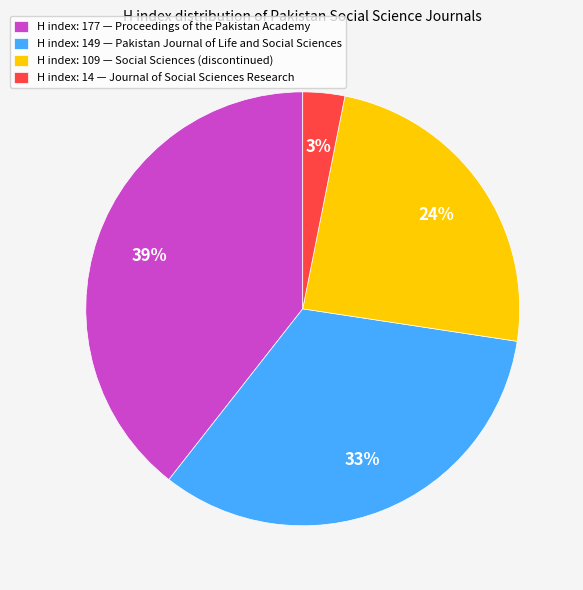

Which has a higher value, H index: 109 — Social Sciences (discontinued) or H index: 177 — Proceedings of the Pakistan Academy?

H index: 177 — Proceedings of the Pakistan Academy